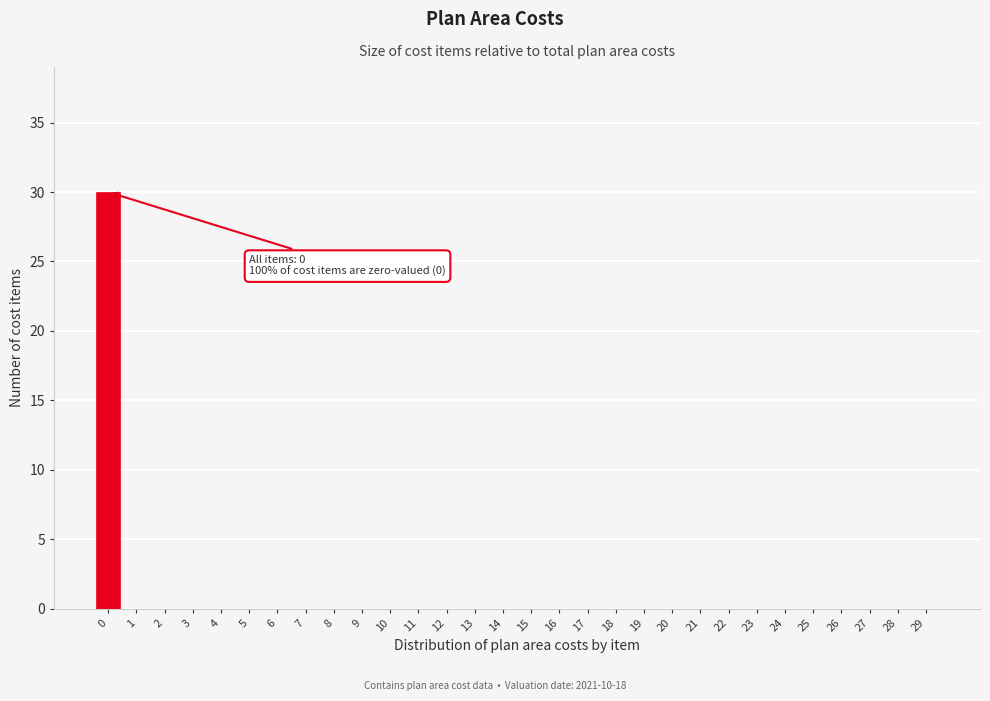

Reading right to left, transcribe all the data shown in this chart.

29=0	28=0	27=0	26=0	25=0	24=0	23=0	22=0	21=0	20=0	19=0	18=0	17=0	16=0	15=0	14=0	13=0	12=0	11=0	10=0	9=0	8=0	7=0	6=0	5=0	4=0	3=0	2=0	1=0	0=30